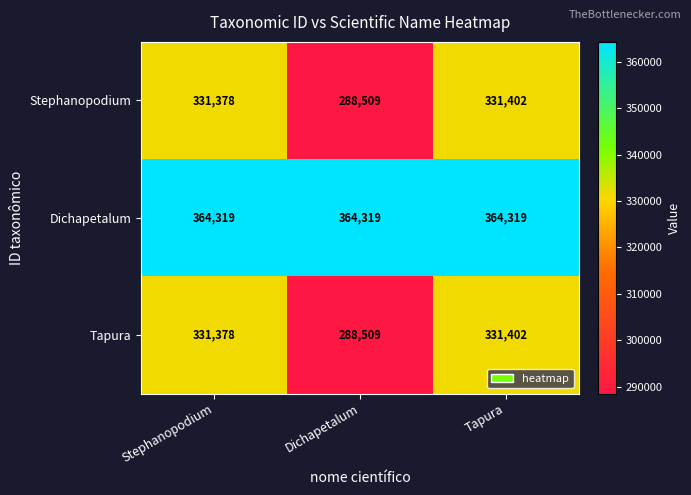

What is the difference between the highest and lowest values at Stephanopodium?

32941